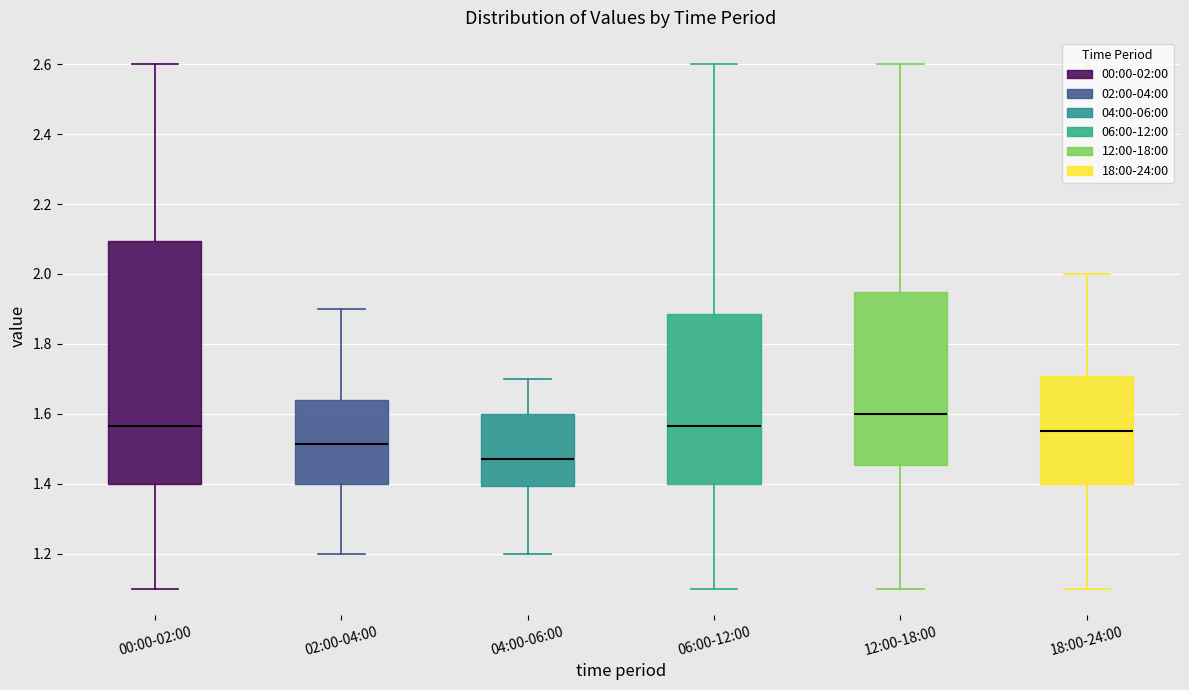

Reading left to right, transcribe this box plot: for each box, give where its median line is, the range the box spans, and where its two whiskers end, as read against the y-axis. The values are not printed on the chart, so give them approximately, as read against the axis.

00:00-02:00: median 1.56, box 1.40 to 2.10, whiskers 1.10 to 2.60
02:00-04:00: median 1.52, box 1.40 to 1.64, whiskers 1.20 to 1.90
04:00-06:00: median 1.48, box 1.40 to 1.60, whiskers 1.20 to 1.70
06:00-12:00: median 1.56, box 1.40 to 1.88, whiskers 1.10 to 2.60
12:00-18:00: median 1.60, box 1.46 to 1.94, whiskers 1.10 to 2.60
18:00-24:00: median 1.56, box 1.40 to 1.70, whiskers 1.10 to 2.00